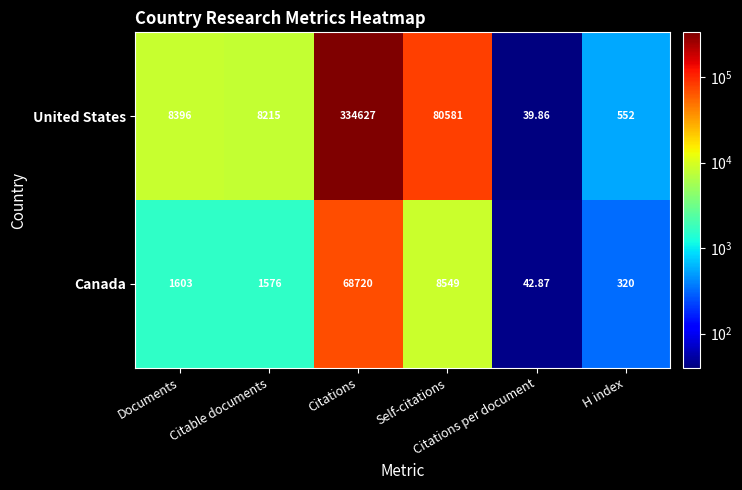

Rank the series by their maximum value, from highest to lowest.

United States, Canada